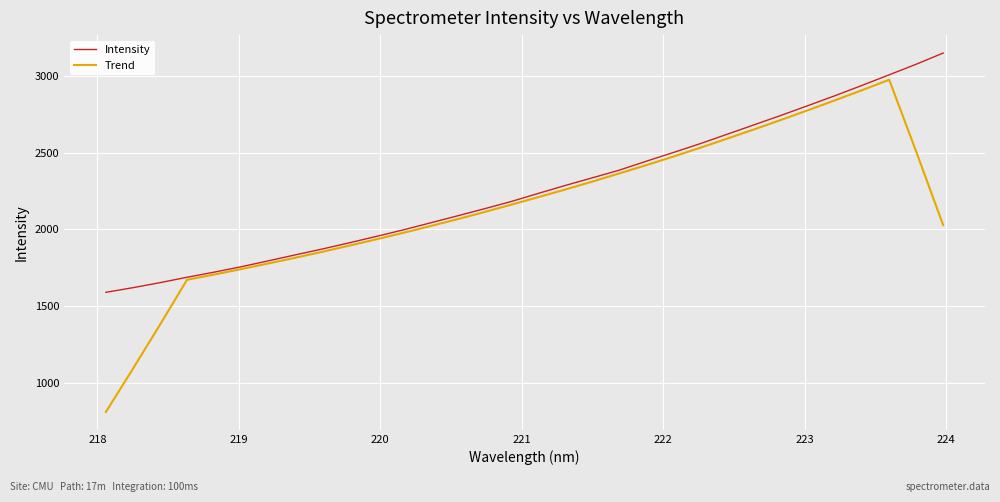

What are all the series names shown in the legend?

Intensity, Trend